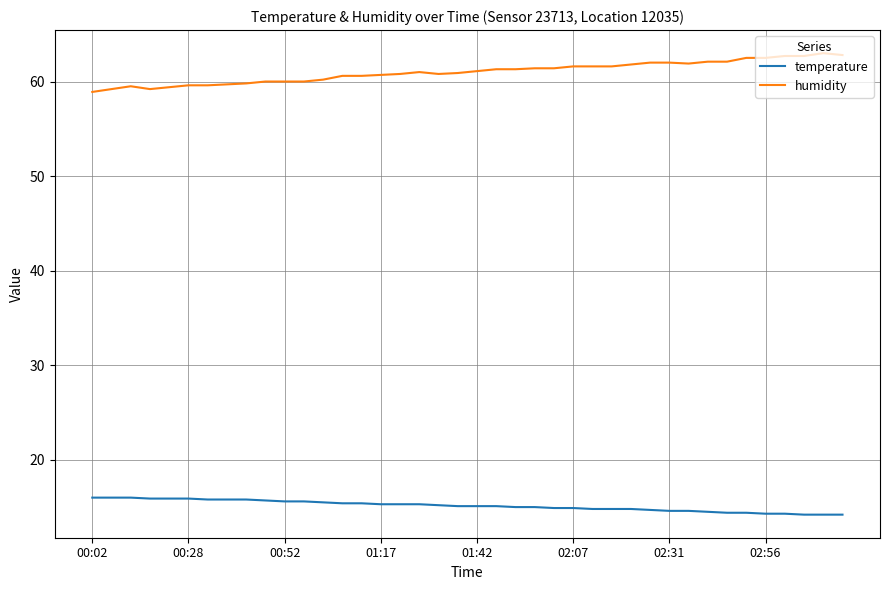

How many categories are shown in the chart?

40